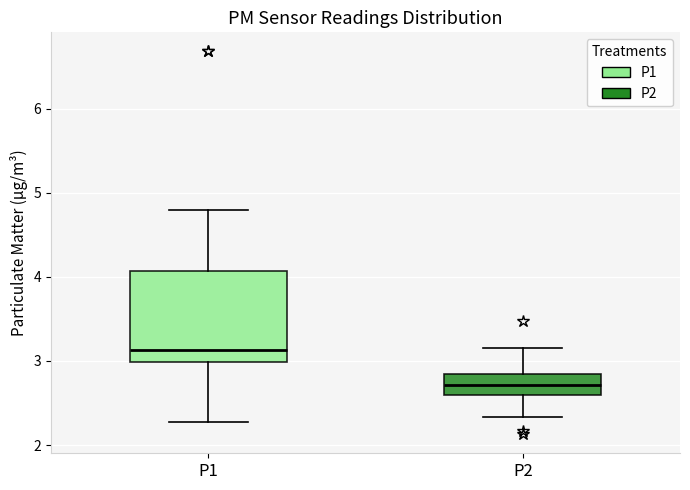

Reading left to right, read every box against the y-axis: the position of its median line, the range the box covers, and the ends of its whiskers. The values are not printed on the chart, so give them approximately, as read against the axis.

P1: median 3.1, box 3.0 to 4.1, whiskers 2.3 to 4.8
P2: median 2.7, box 2.6 to 2.9, whiskers 2.3 to 3.2